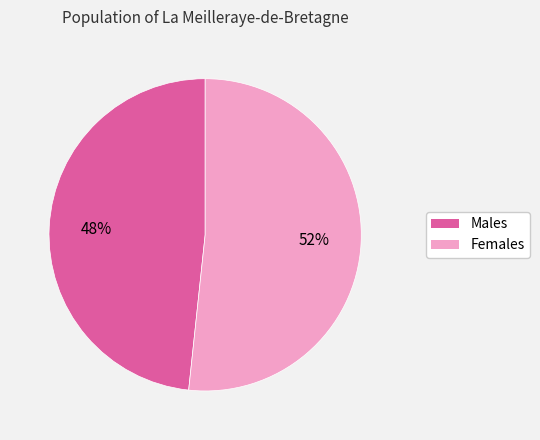

Is there any slice that represents more than half of the pie?

Yes